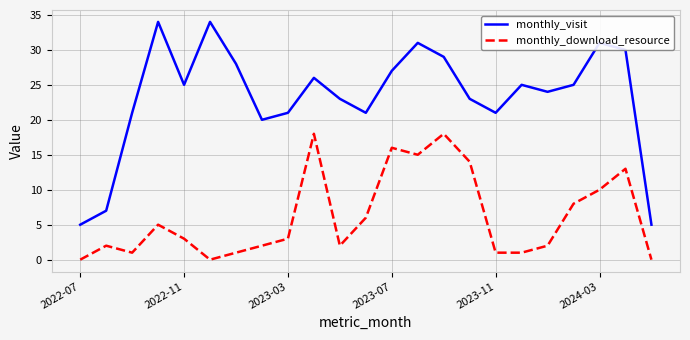

What is the difference between the maximum and minimum values in the monthly_download_resource series?

18